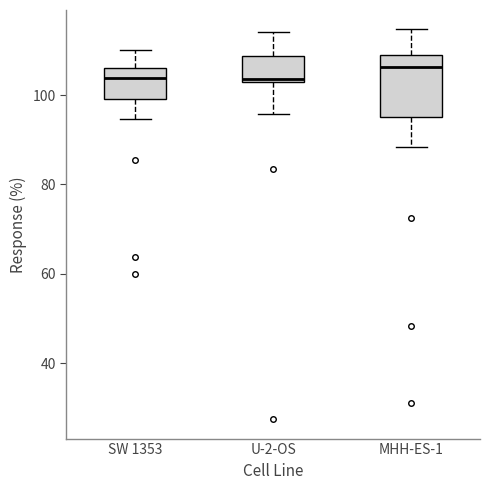

Comparing the boxes themselves (not the whiskers), which one is the tallest?

MHH-ES-1